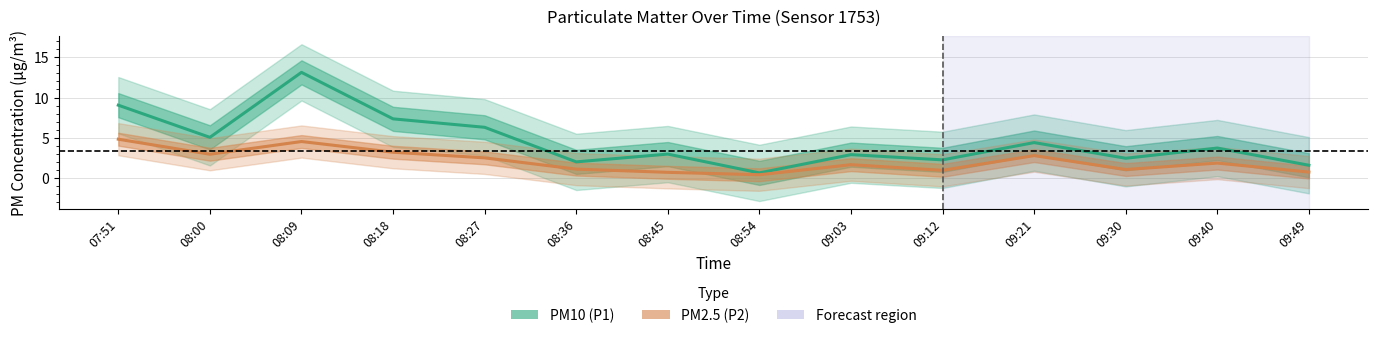

Reading left to right, transcribe all the data shown in this chart.

PM10 (P1): 9.1	5.0	13.1	7.3	6.3	2.0	3.0	0.6	2.9	2.2	4.4	2.5	3.7	1.6
PM2.5 (P2): 4.8	3.0	4.5	3.2	2.5	1.1	0.7	0.4	1.6	0.9	2.8	1.1	1.9	0.7